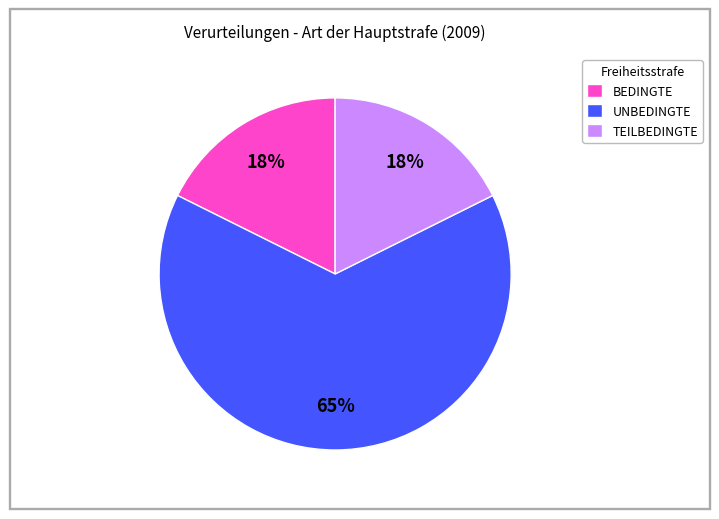

True or false: TEILBEDINGTE accounts for 18% of the total.

True